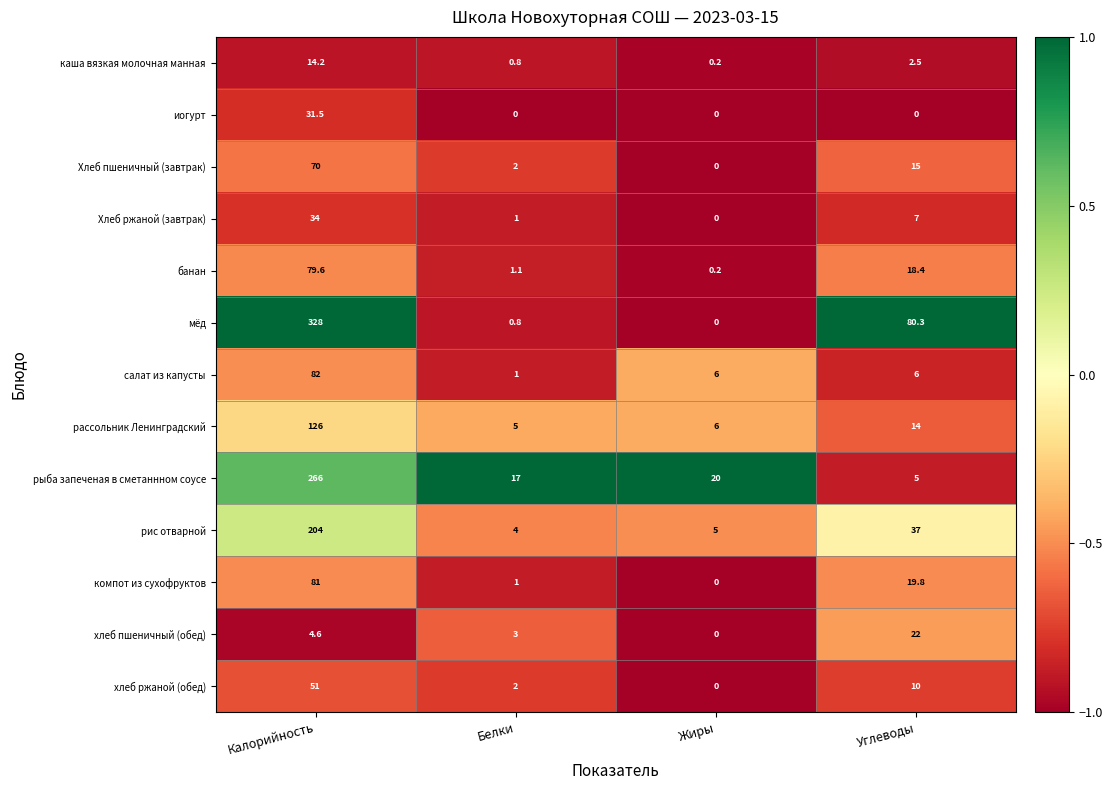

List the series in order of their peak value, highest first.

мёд, рыба запеченая в сметаннном соусе, рис отварной, рассольник Ленинградский, салат из капусты, компот из сухофруктов, банан, Хлеб пшеничный (завтрак), хлеб ржаной (обед), Хлеб ржаной (завтрак), иогурт, хлеб пшеничный (обед), каша вязкая молочная манная